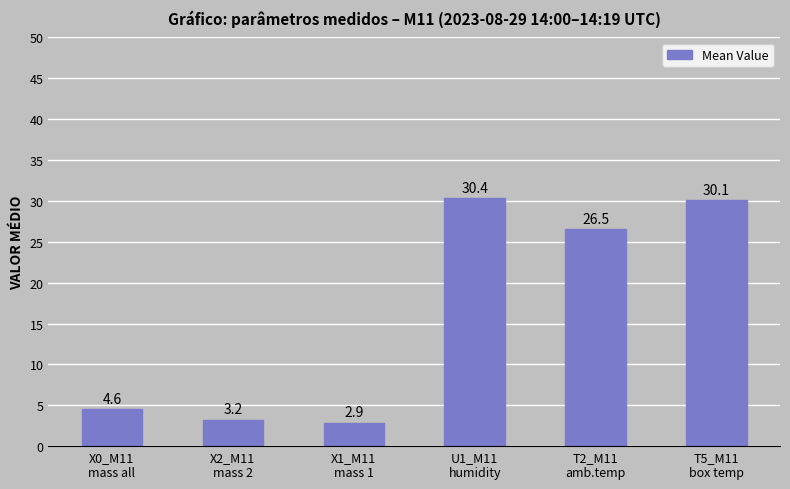

What is the maximum value shown in the chart?

30.4